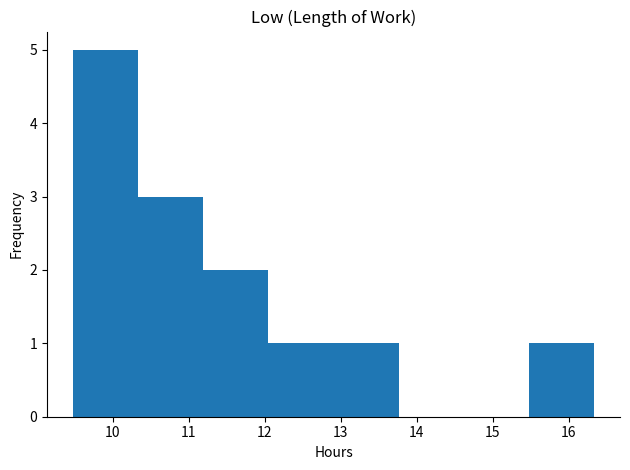

Which range on the x-axis has the tallest bar?

9.5 to 10.3